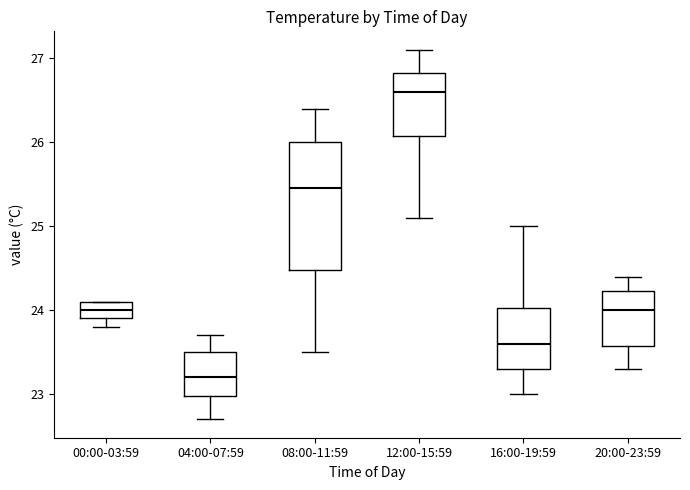

Where does the upper whisker of the box for 16:00-19:59 end on the y-axis? The values are not printed on the chart, so give them approximately, as read against the axis.

25.0